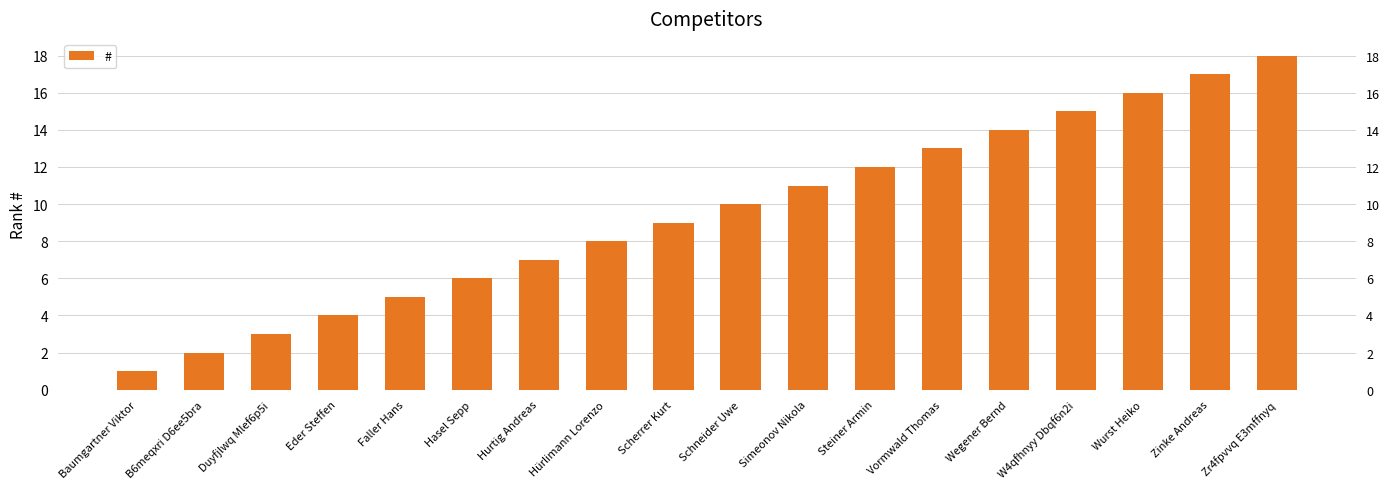

Does the chart contain stacked bars?

No